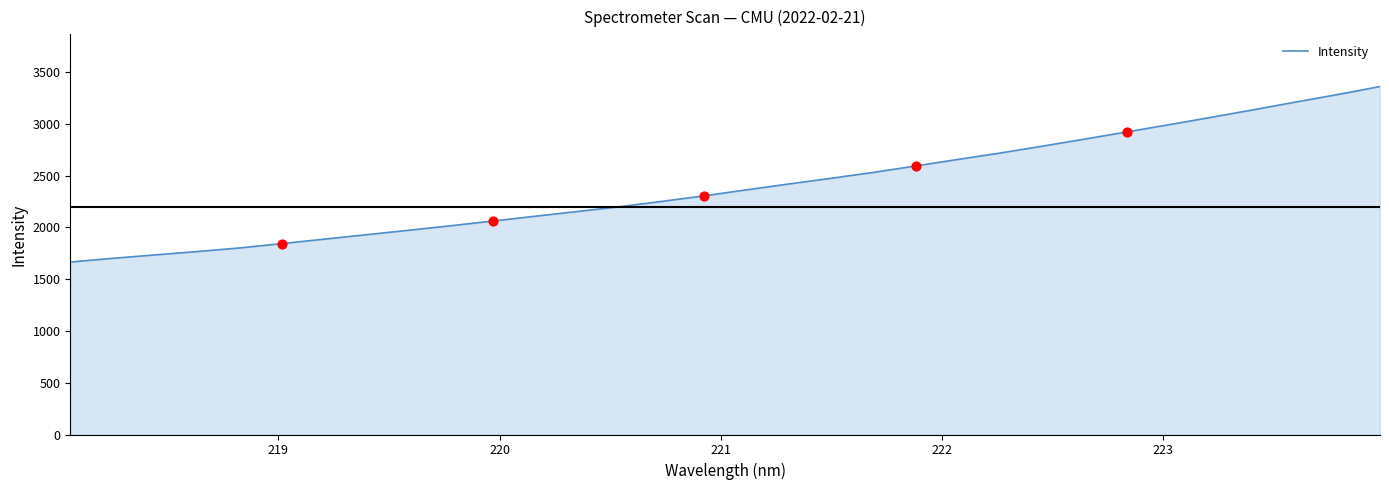

What is the greatest value displayed?

3361.6